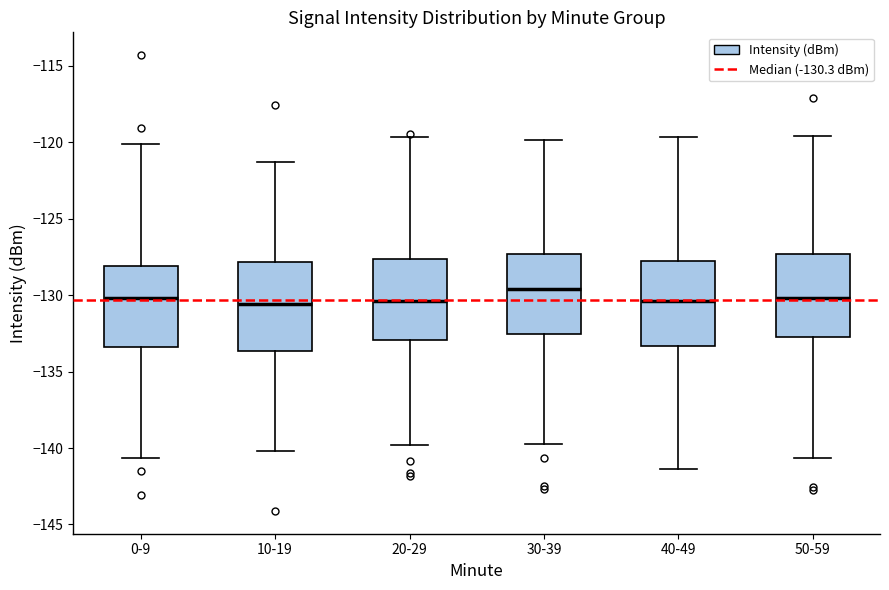

Where does the upper whisker of the box for 20-29 end on the y-axis? The values are not printed on the chart, so give them approximately, as read against the axis.

-119.5